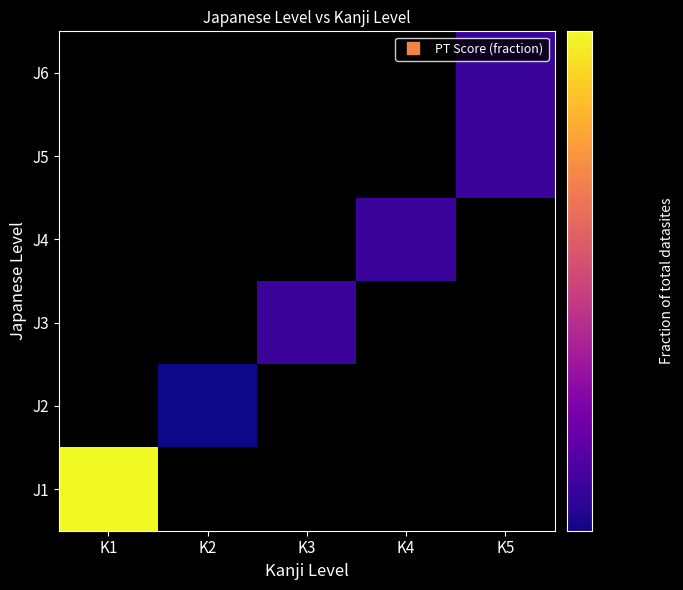

How many values in J4 are above zero?

1